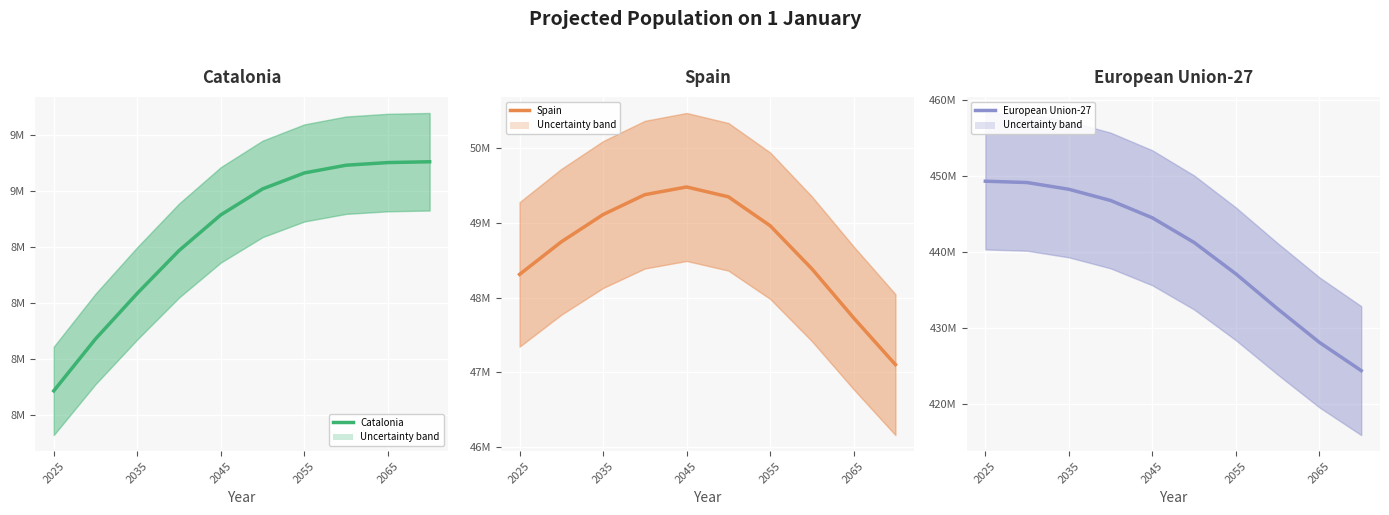

Count the number of categories in the chart.

10